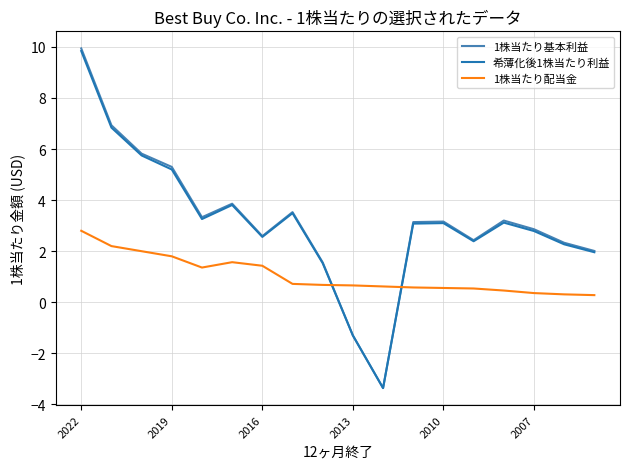

True or false: 1株当たり配当金 and 希薄化後1株当たり利益 intersect in this chart.

True